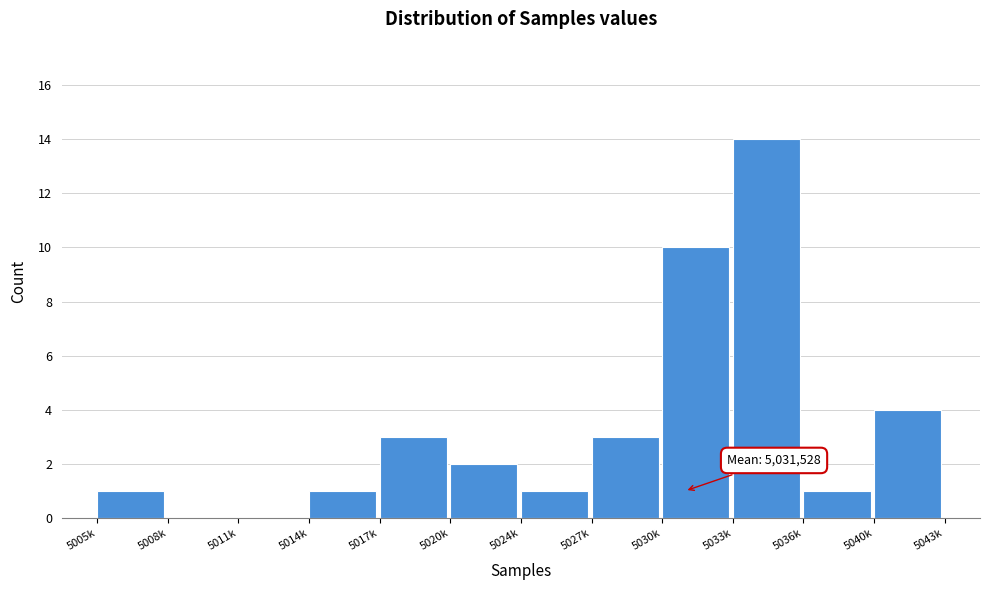

Reading left to right, what are all the values shown in this chart?

5005k=1	5008k=0	5011k=0	5014k=1	5017k=3	5020k=2	5024k=1	5027k=3	5030k=10	5033k=14	5036k=1	5040k=4